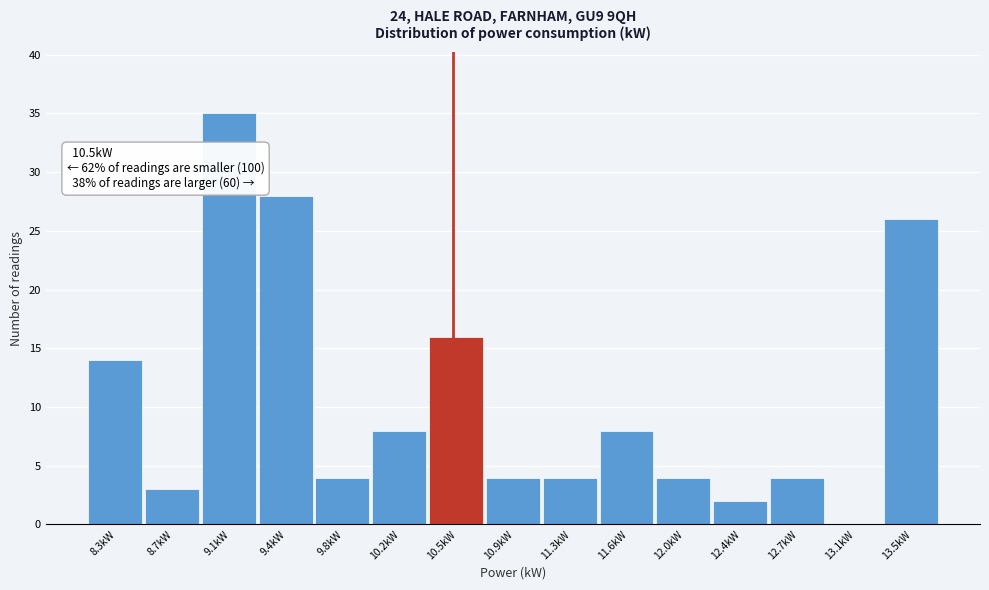

Which range on the x-axis has the tallest bar?

8.85 to 9.25